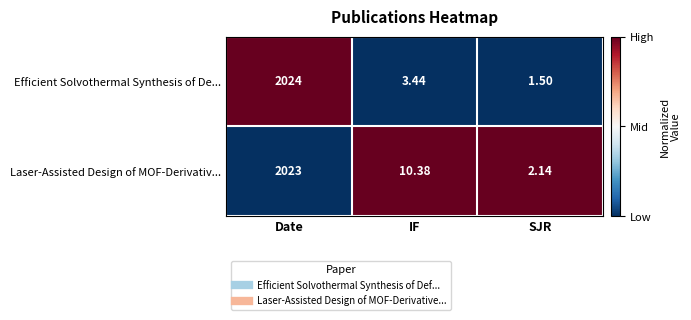

At which category does the chart reach its peak across all series?

Date